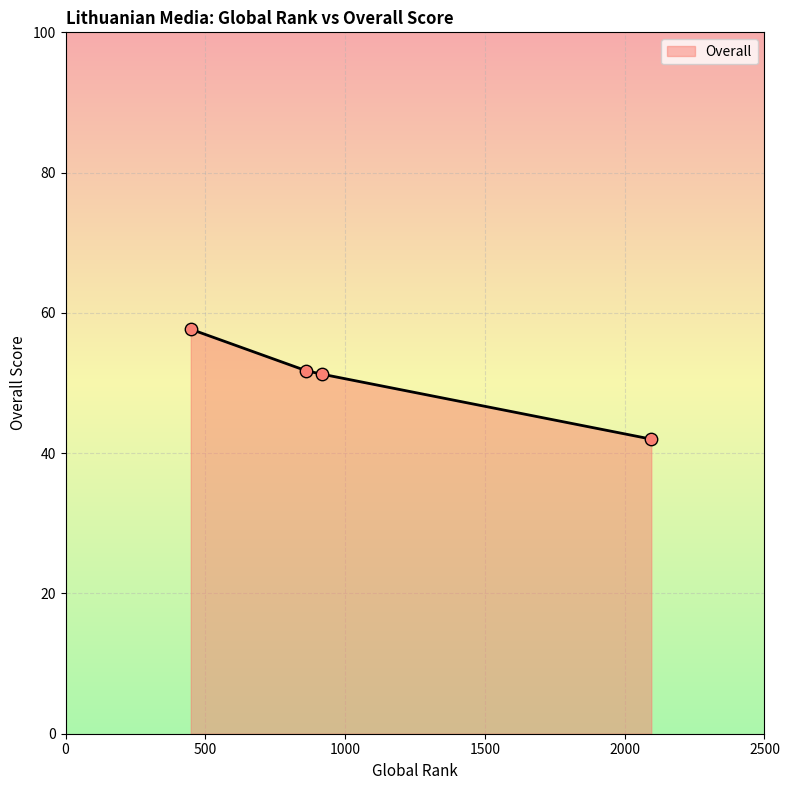

What is the average value?

50.7